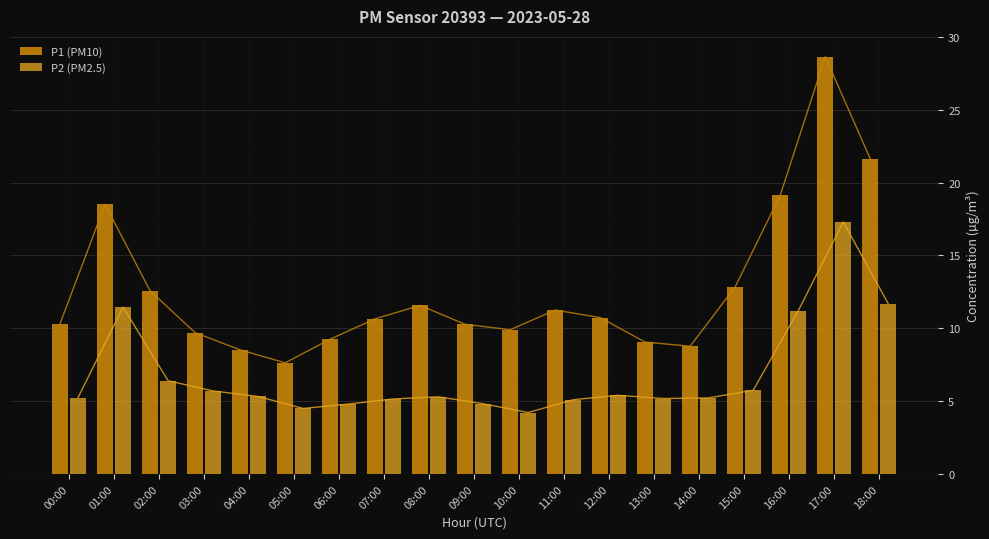

What is the total value across all series at 00:00?

15.6